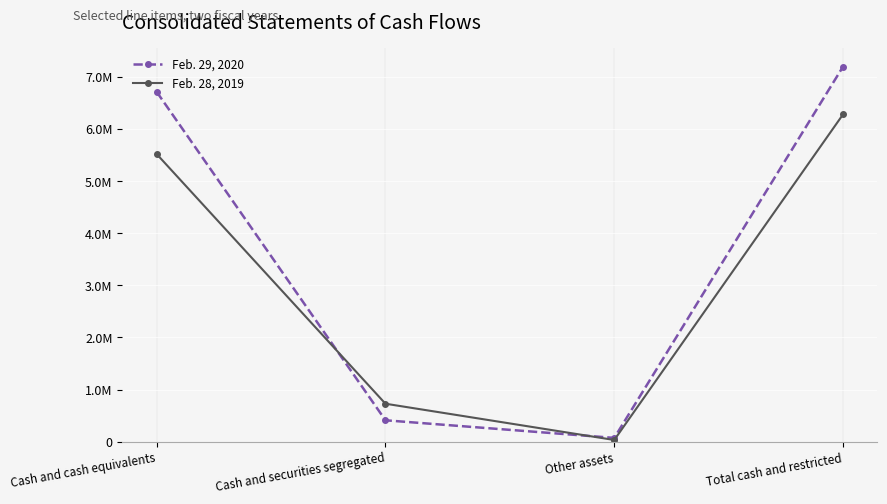

What are all the series names shown in the legend?

Feb. 29, 2020, Feb. 28, 2019